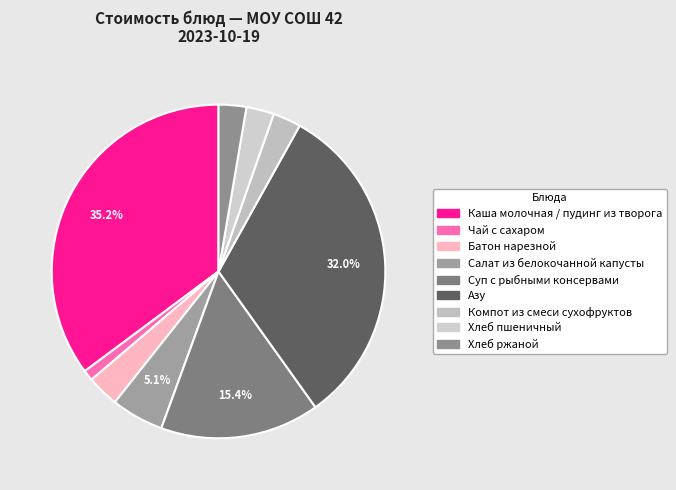

How many slices are in this pie chart?

9